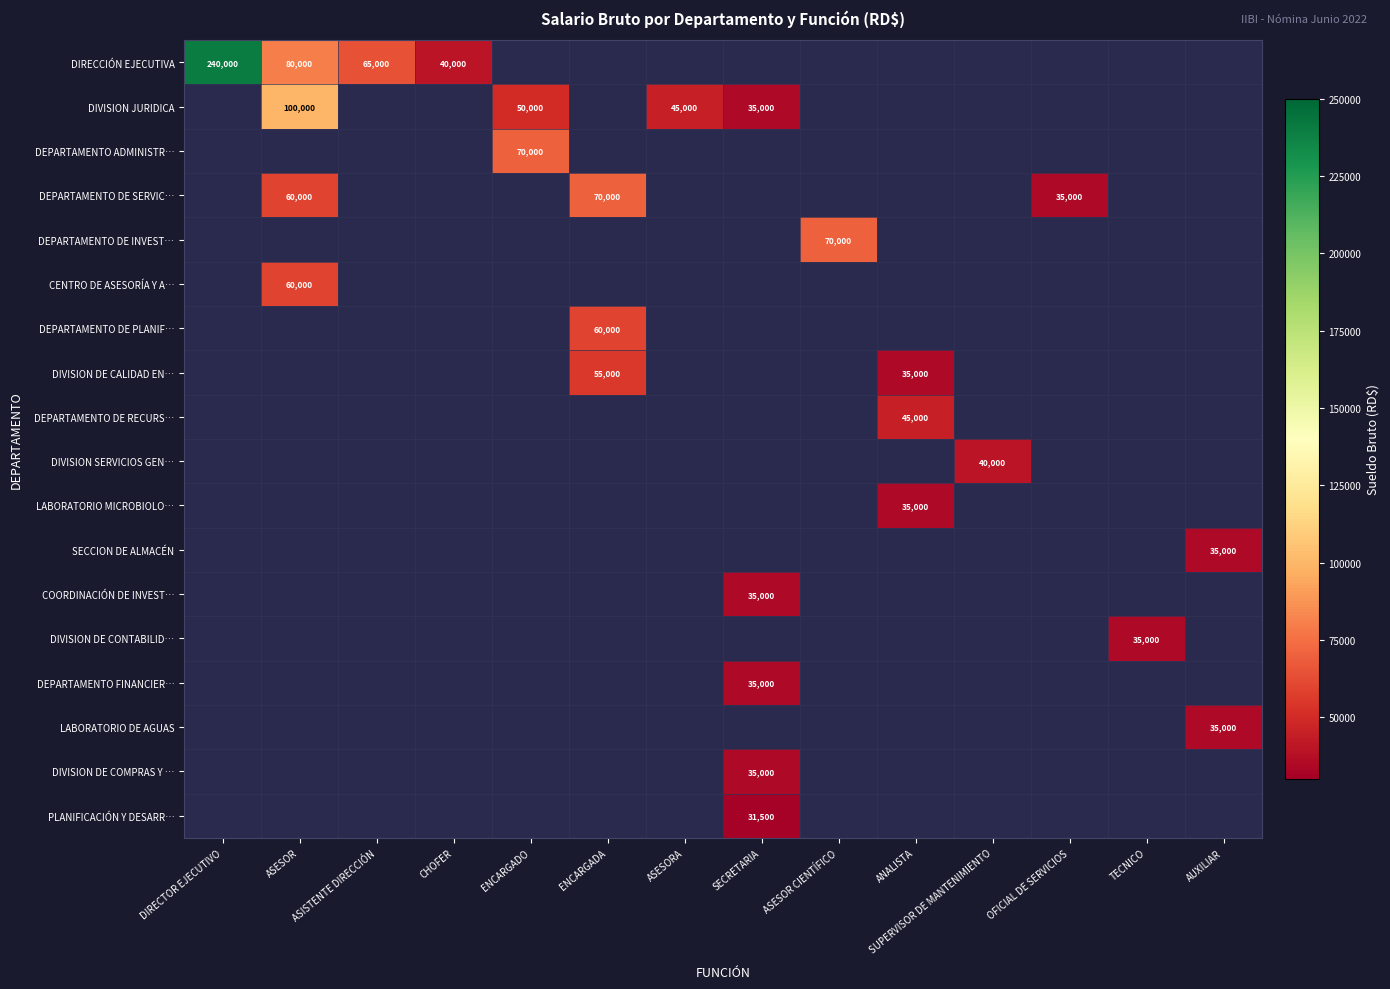

Rank the series at SUPERVISOR DE MANTENIMIENTO from lowest to highest value.

DIRECCIÓN EJECUTIVA, DIVISION JURIDICA, DEPARTAMENTO ADMINISTR…, DEPARTAMENTO DE SERVIC…, DEPARTAMENTO DE INVEST…, CENTRO DE ASESORÍA Y A…, DEPARTAMENTO DE PLANIF…, DIVISION DE CALIDAD EN…, DEPARTAMENTO DE RECURS…, LABORATORIO MICROBIOLO…, SECCION DE ALMACÉN, COORDINACIÓN DE INVEST…, DIVISION DE CONTABILID…, DEPARTAMENTO FINANCIER…, LABORATORIO DE AGUAS, DIVISION DE COMPRAS Y …, PLANIFICACIÓN Y DESARR…, DIVISION SERVICIOS GEN…